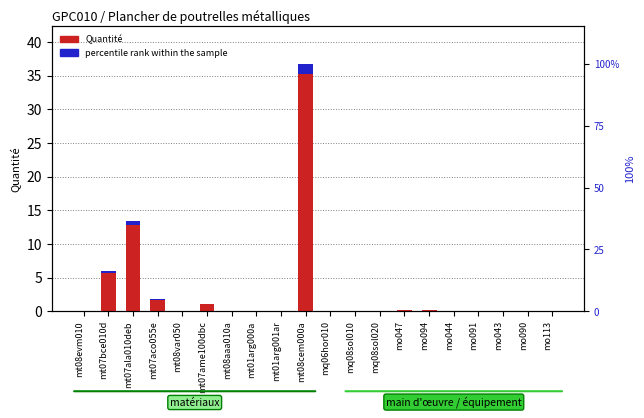

What position from the left is mo043?

18